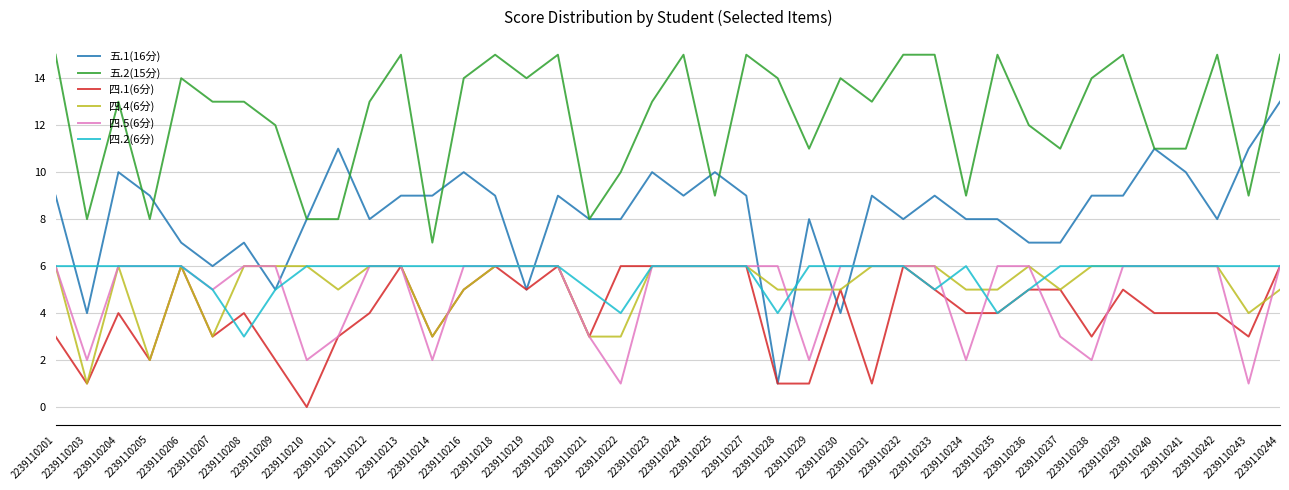

What are all the series names shown in the legend?

五.1(16分), 五.2(15分), 四.1(6分), 四.4(6分), 四.5(6分), 四.2(6分)